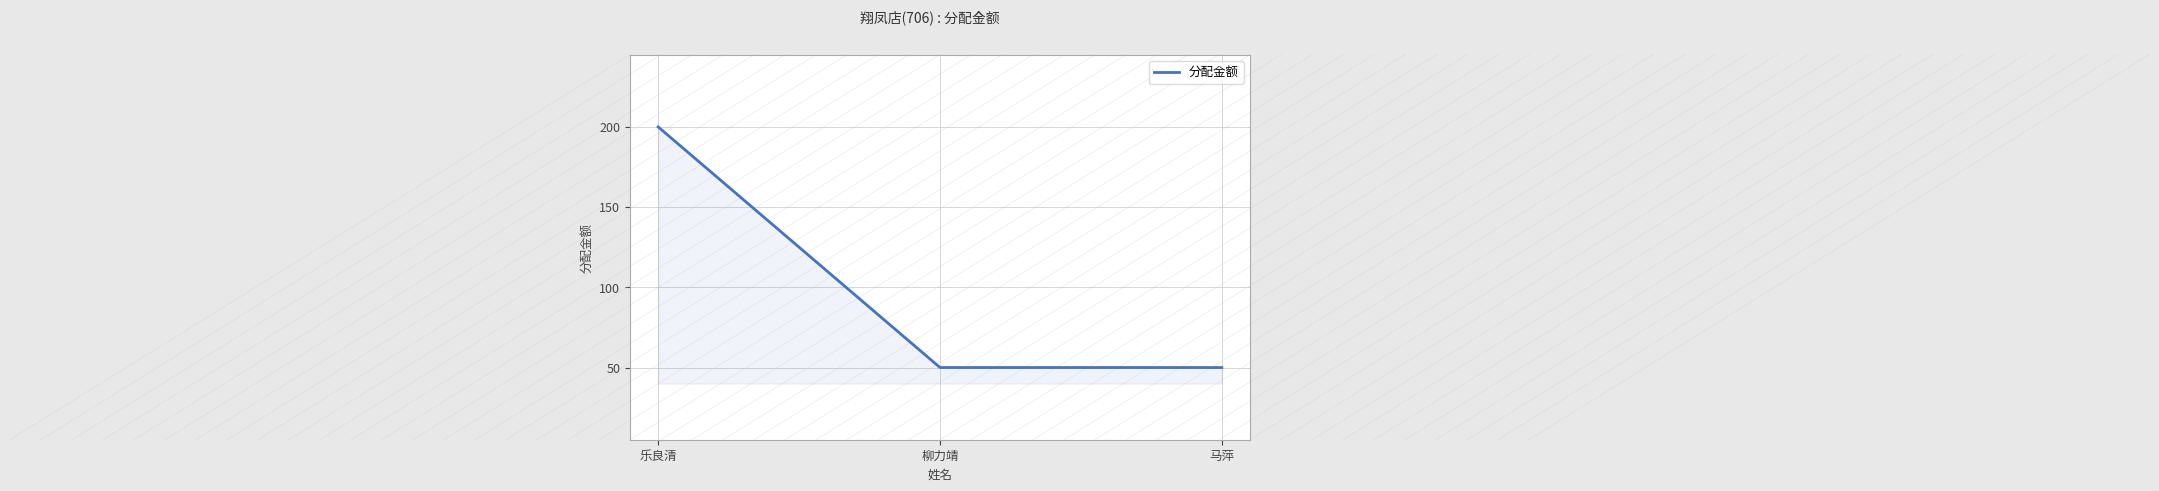

Which label corresponds to the largest value in the chart?

乐良清